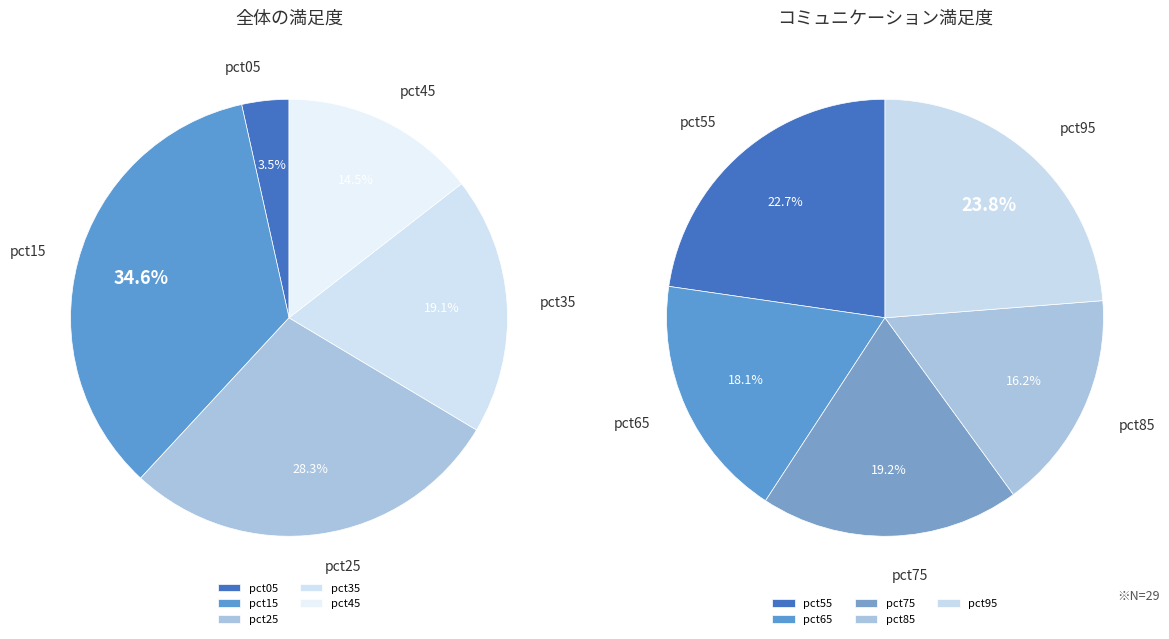

Does any single category account for the majority?

No